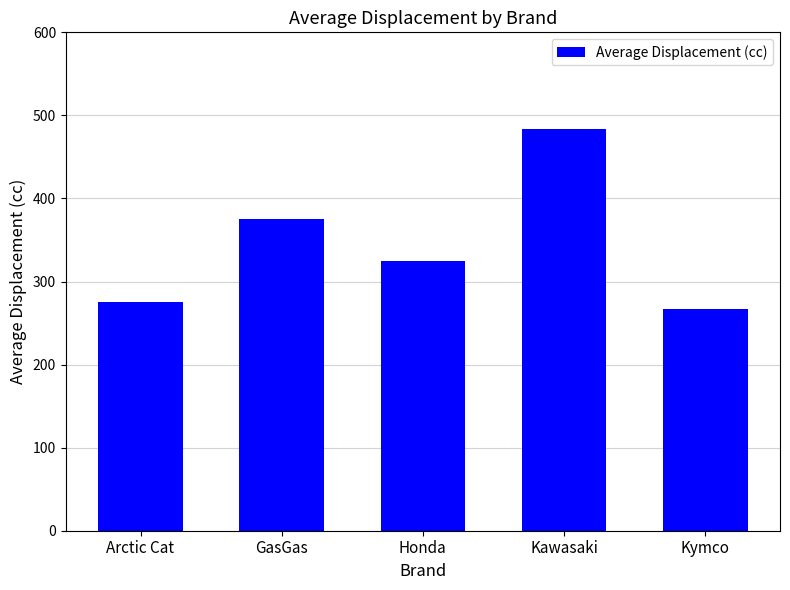

The value at Kawasaki is 483.3. True or false?

True